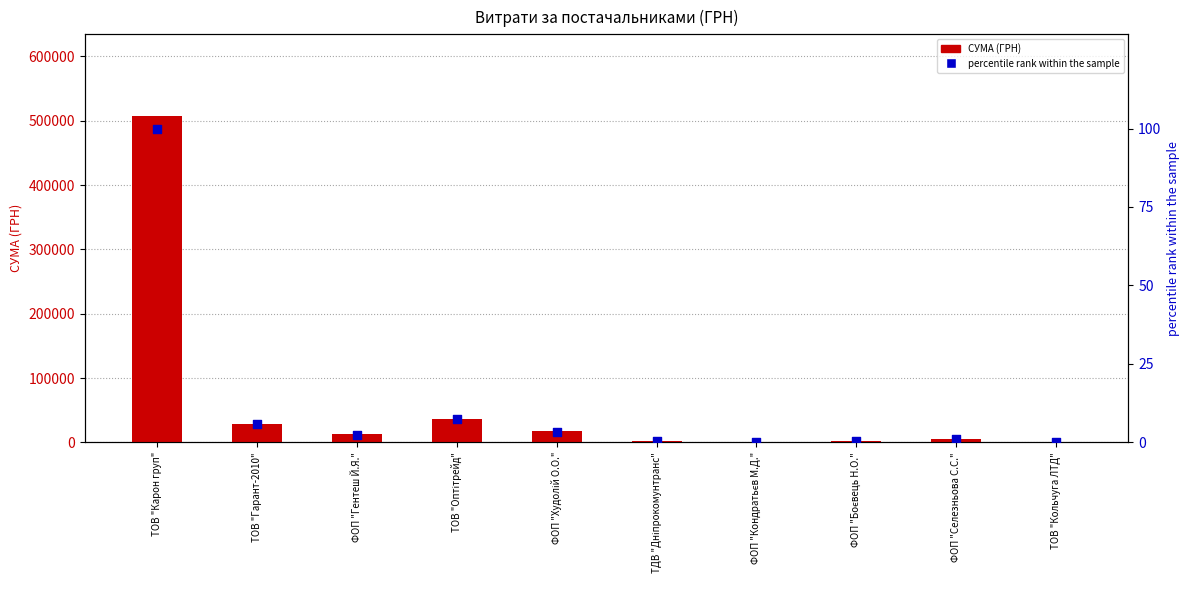

Which series contains the lowest Y value?

percentile rank within the sample